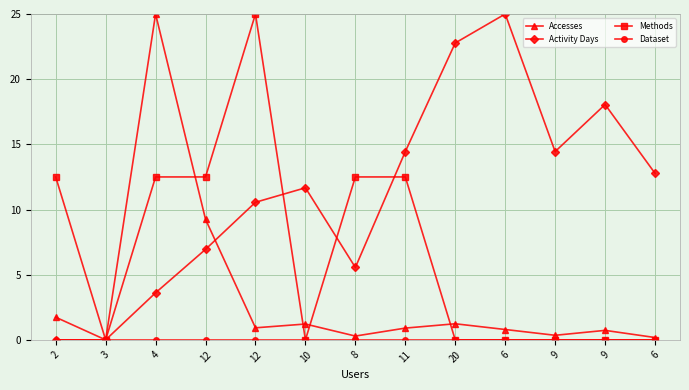

What is the label of the 11th point from the right?

4